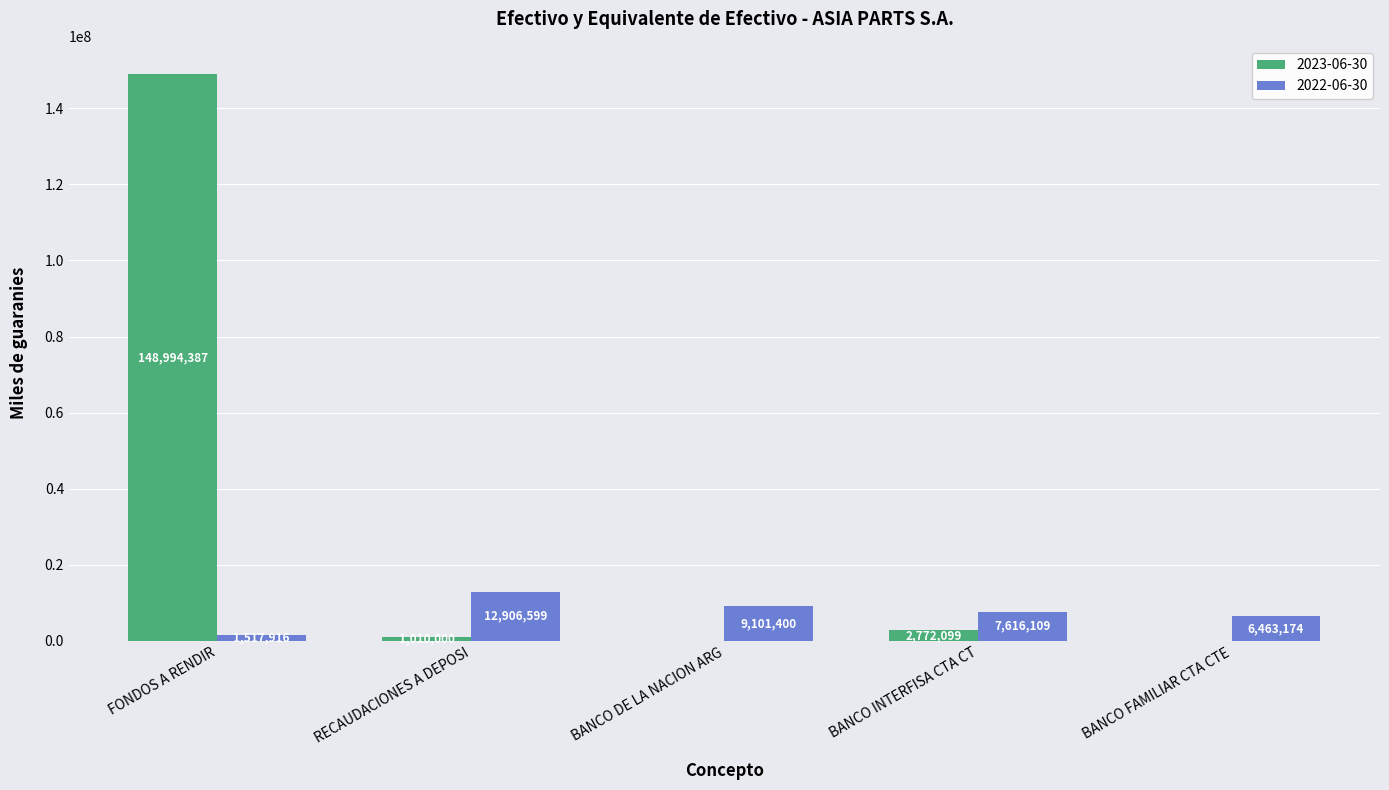

Count the number of data series in this chart.

2